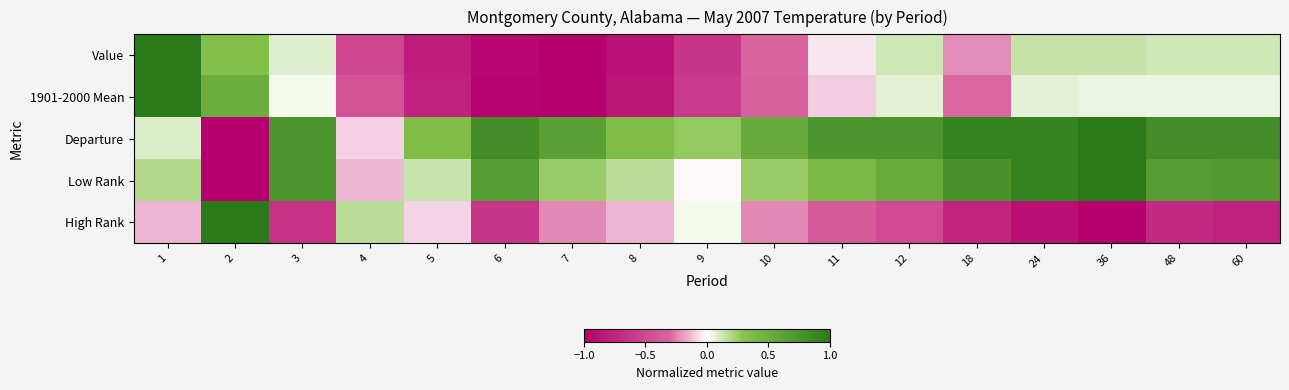

What is the maximum value shown in the chart?

1.0